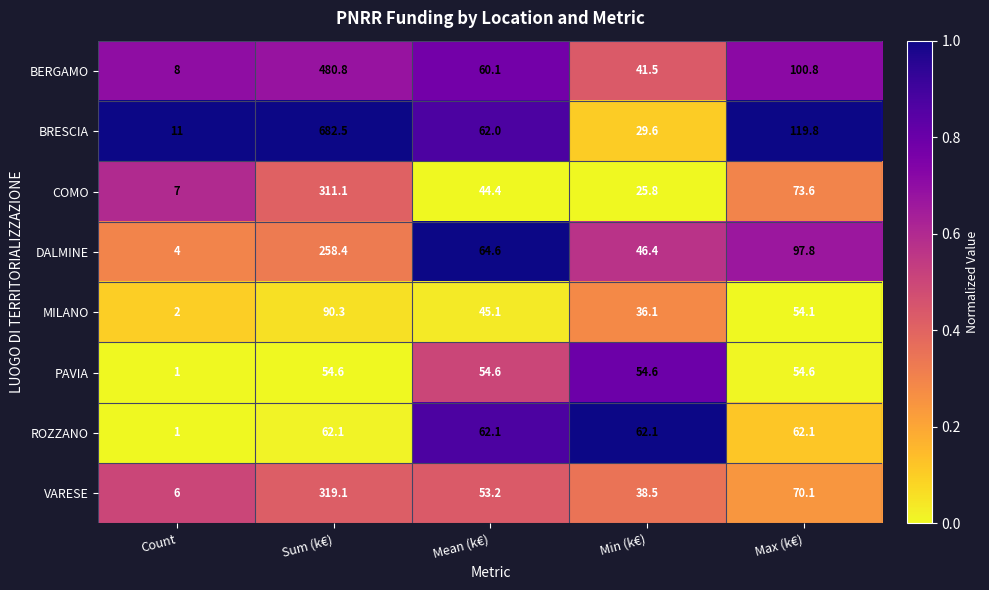

What is the average value of the VARESE series?

97.4